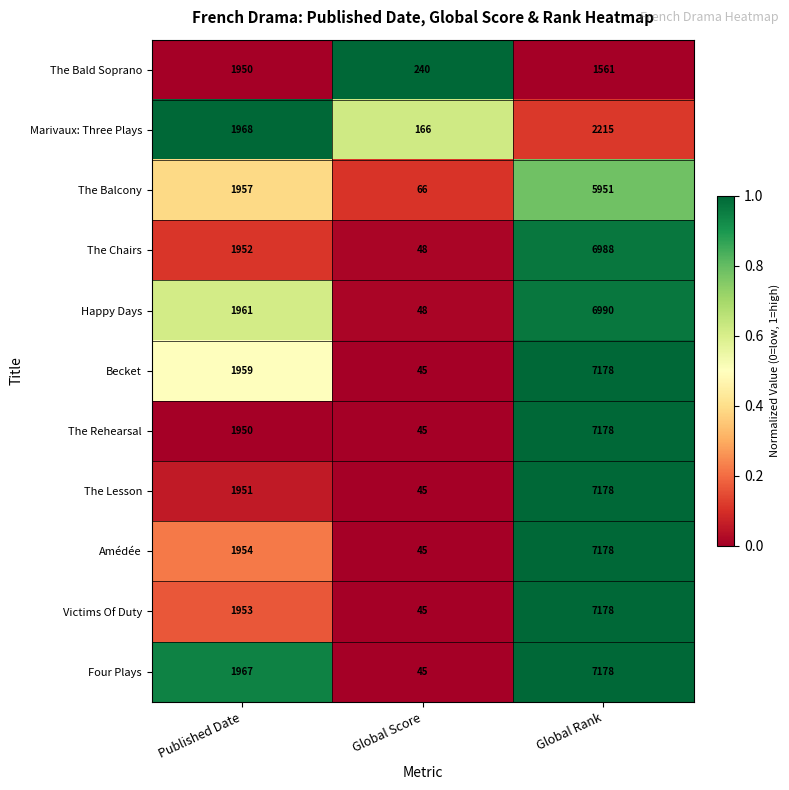

What is the difference between the highest and lowest values at Published Date?

18